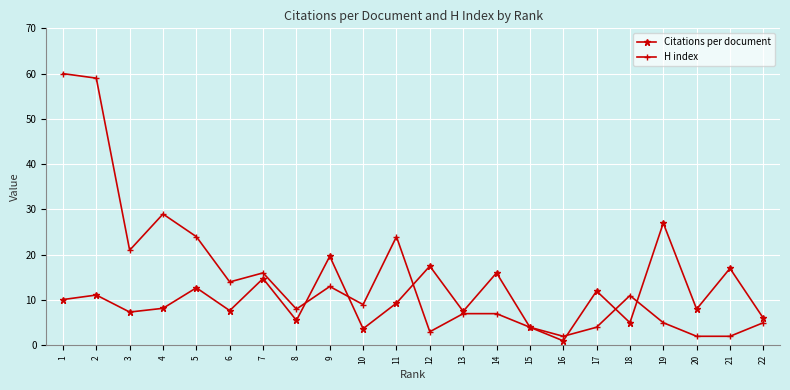

Where is the first local minimum for H index?

3